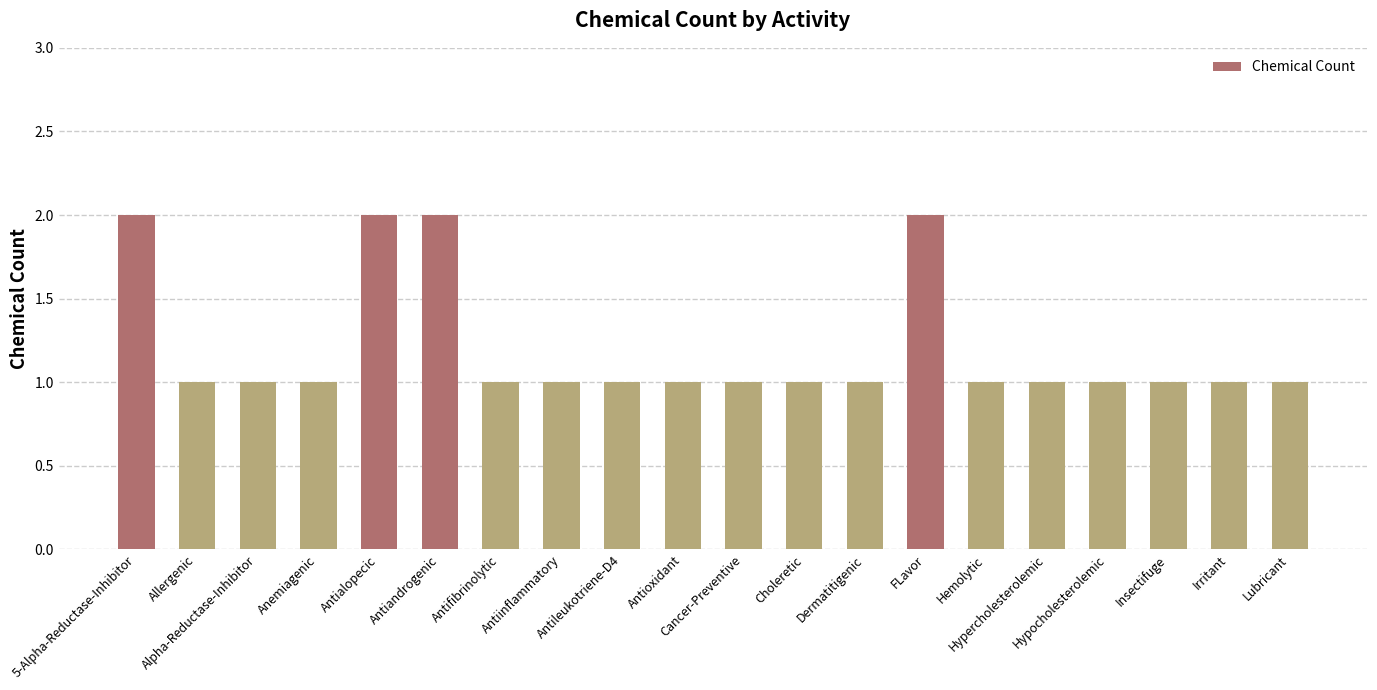

Reading right to left, transcribe all the data shown in this chart.

1	1	1	1	1	1	2	1	1	1	1	1	1	1	2	2	1	1	1	2